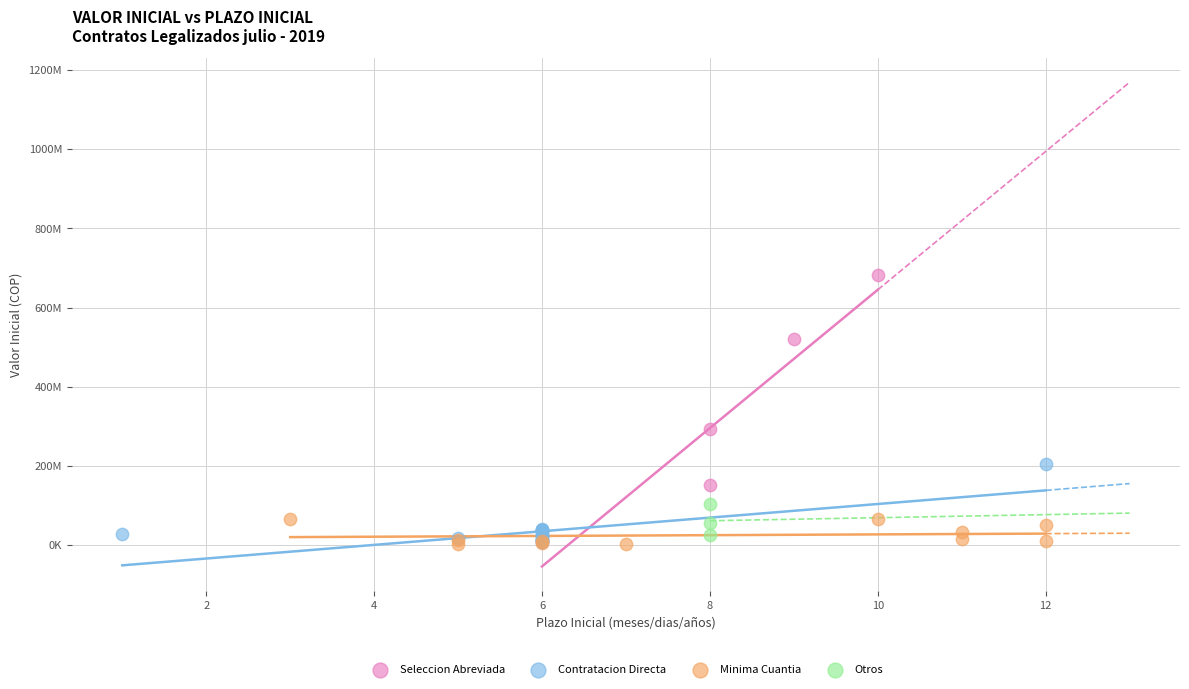

What are all the series names shown in the legend?

Seleccion Abreviada, Contratacion Directa, Minima Cuantia, Otros